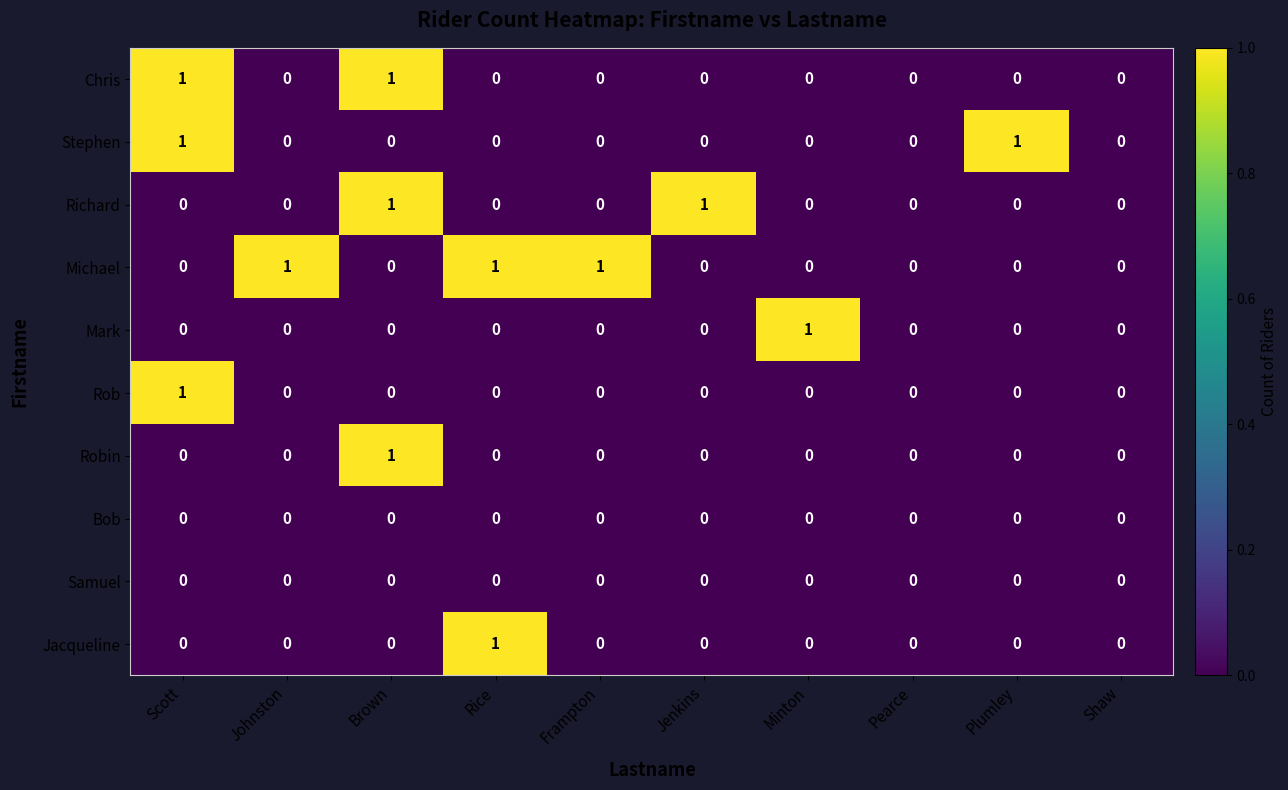

The value of Chris at Jenkins is 0. True or false?

True